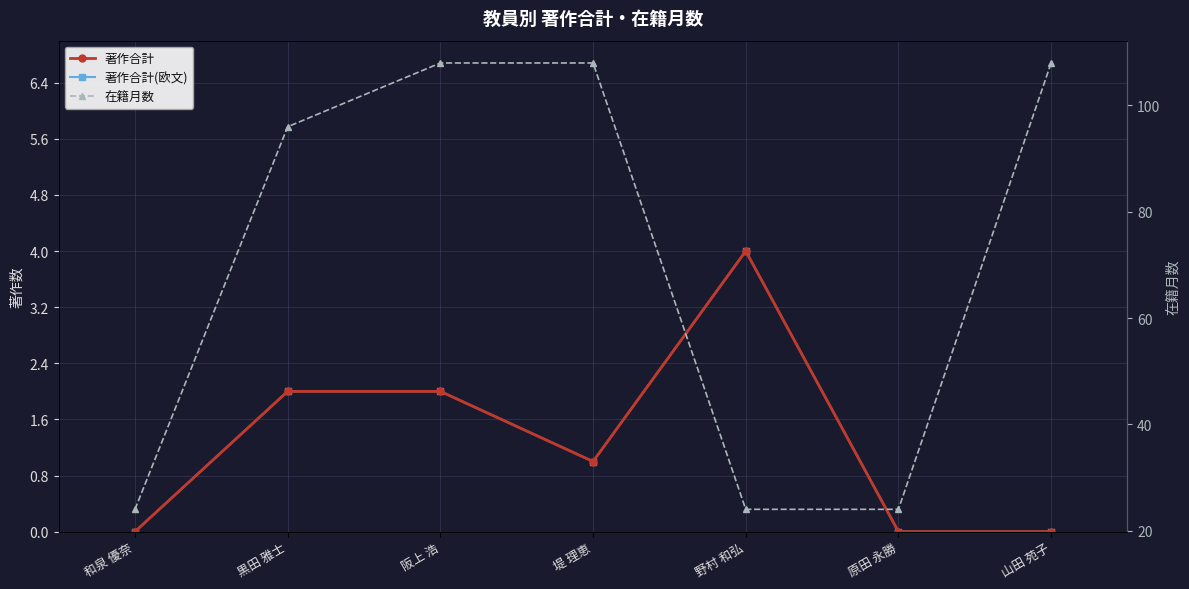

Reading left to right, what are all the values shown in this chart?

著作合計: 0	2	2	1	4	0	0
著作合計(欧文): 0	2	2	1	4	0	0
在籍月数: 24	96	108	108	24	24	108